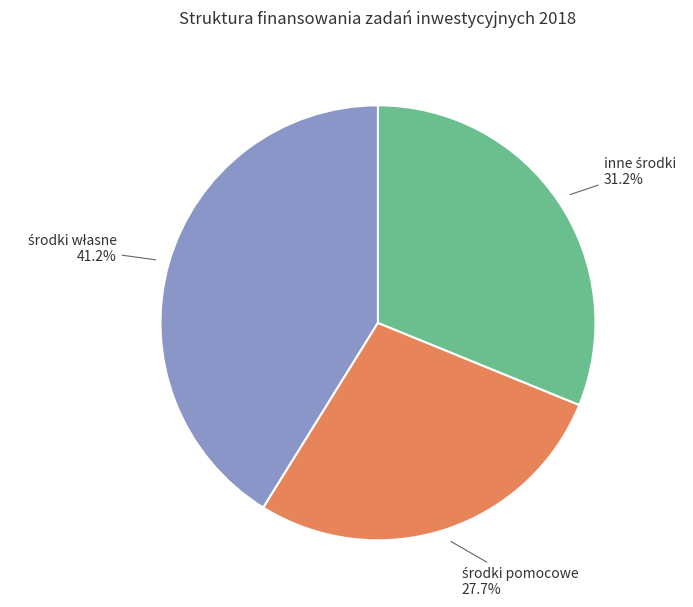

Is there any slice that represents more than half of the pie?

No